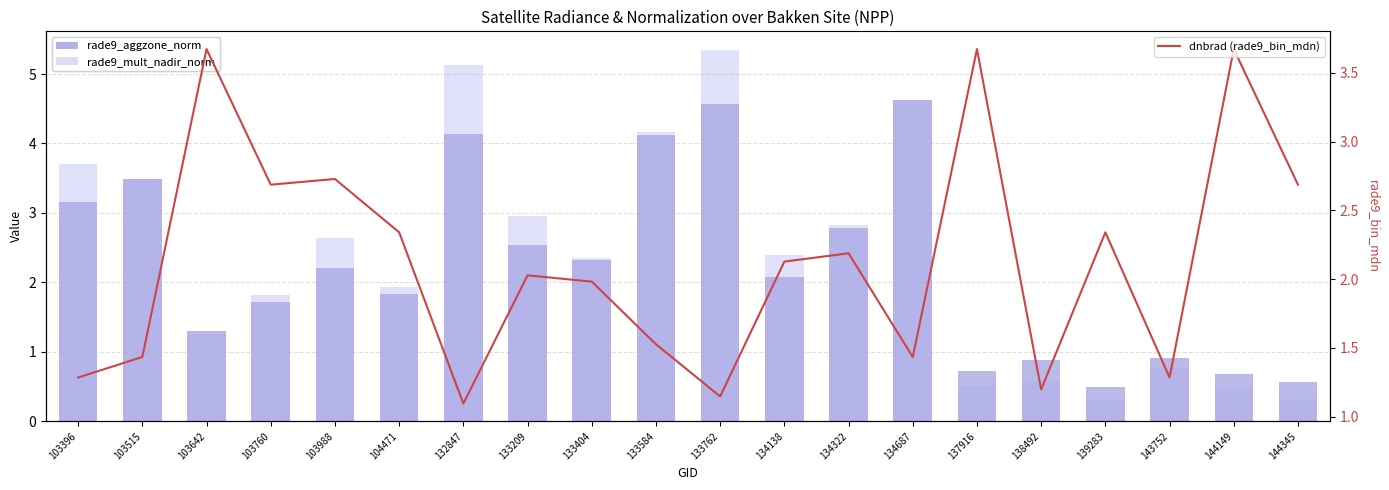

Does the chart contain any negative values?

No